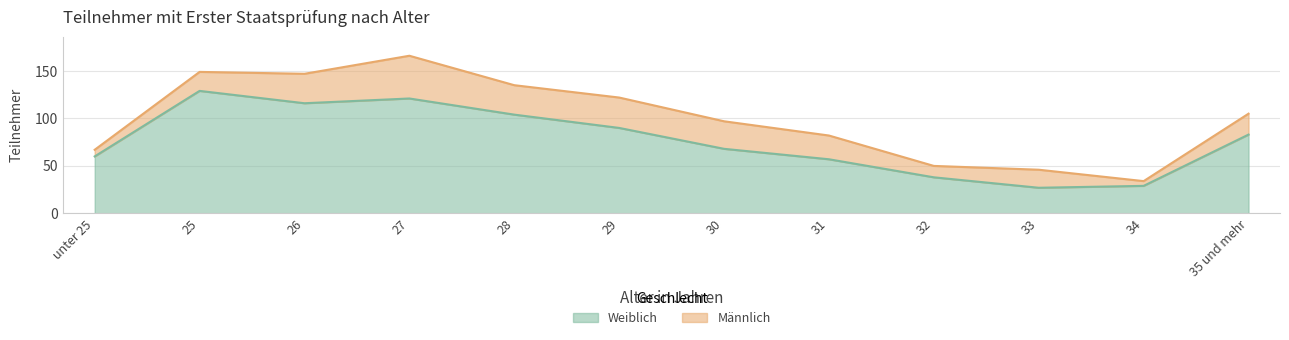

Rank the categories by value from lowest to highest.

33, 34, 32, 31, unter 25, 30, 35 und mehr, 29, 28, 26, 27, 25